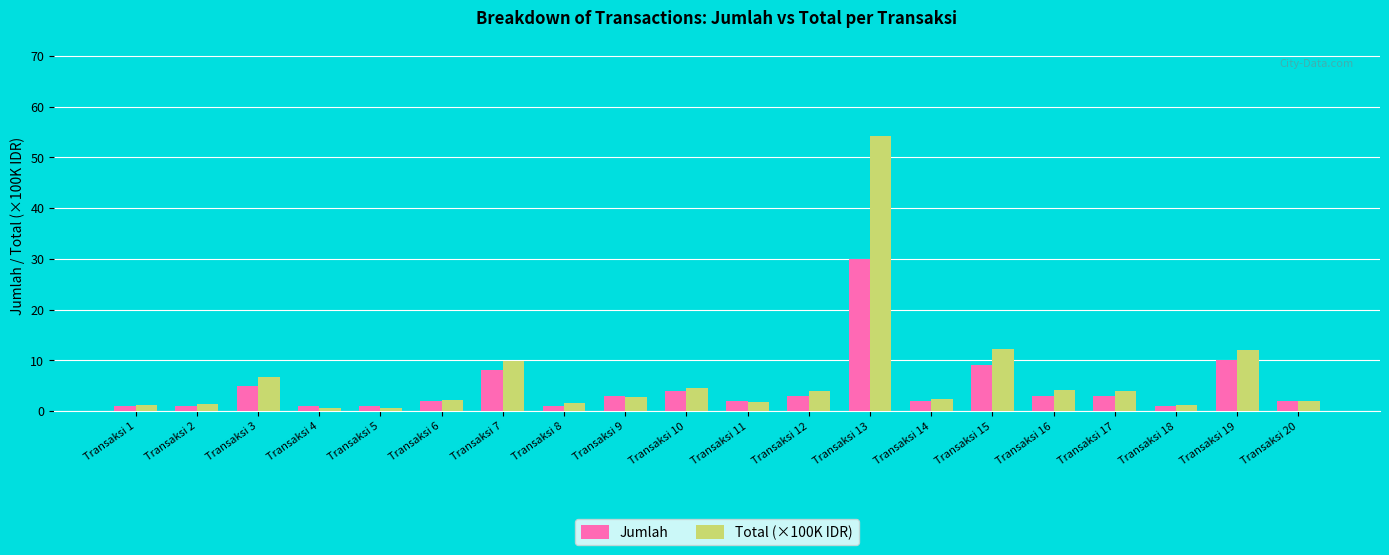

The Jumlah series shows 4.0 at Transaksi 10. True or false?

True